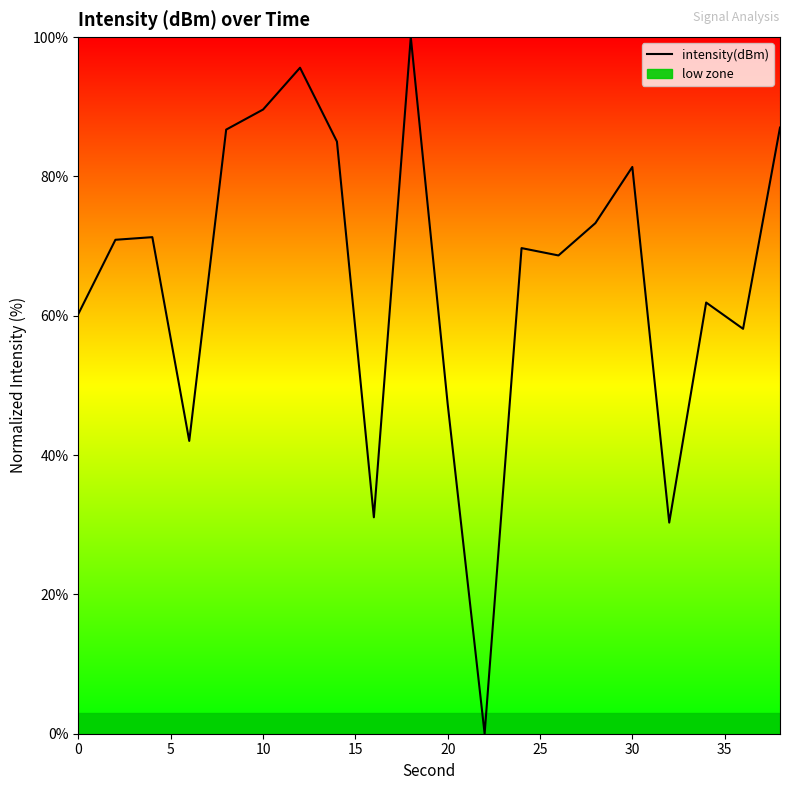

How many lines are shown in the chart?

1